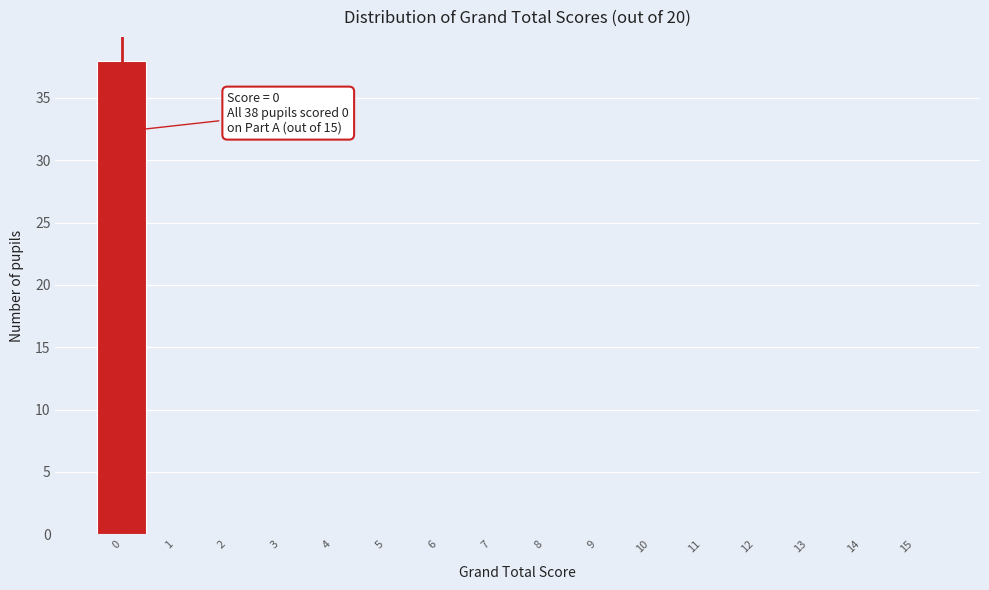

Over which range of the x-axis is the bar tallest?

-0.5 to 0.5